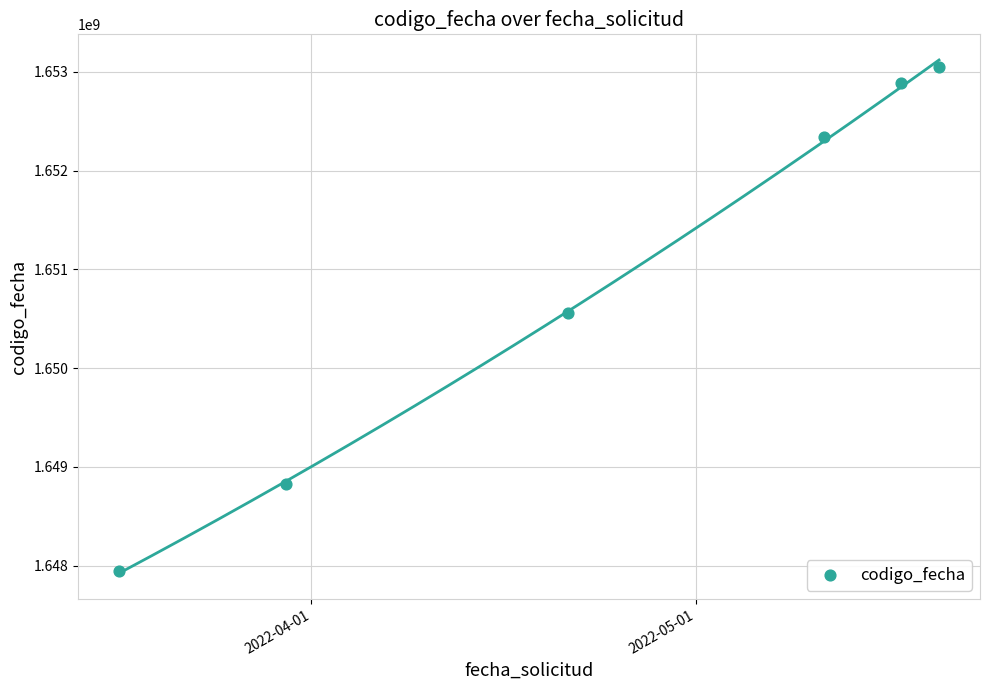

What is the average X value?

19106